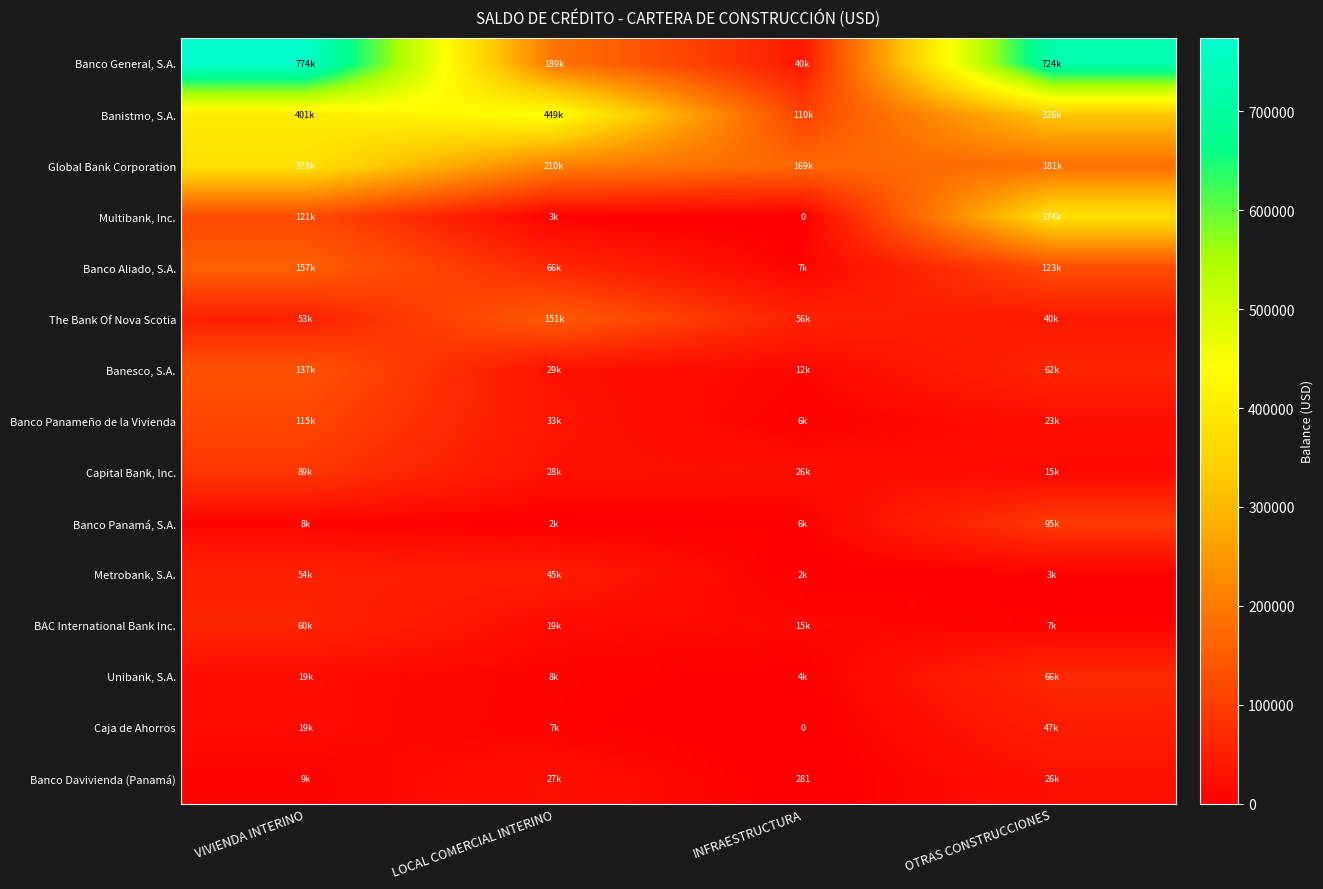

What is the sum of all Banco Panamá, S.A. values?

110335.6